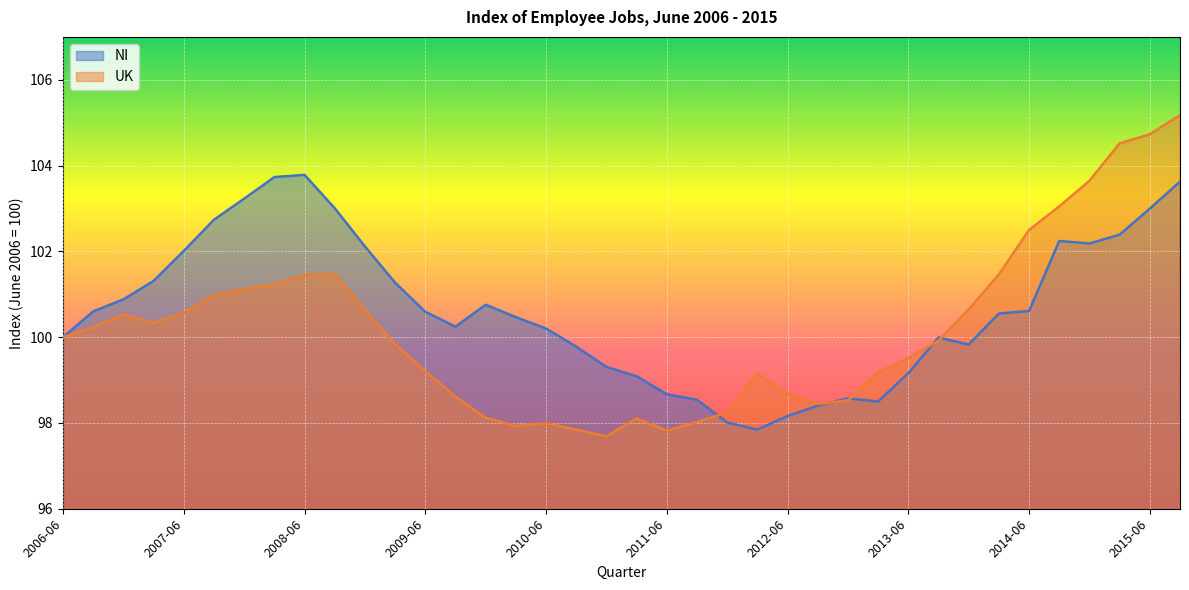

Where is the first local minimum for UK?

2007-03